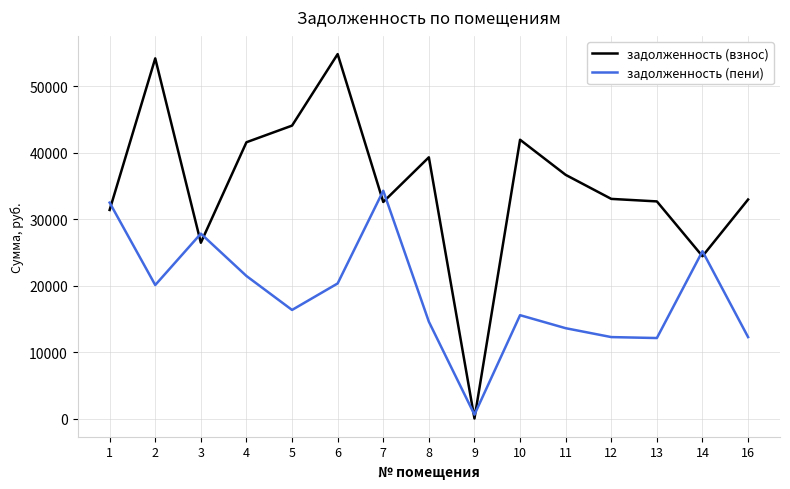

The value of задолженность (пени) at 5 is 22879.9. True or false?

False